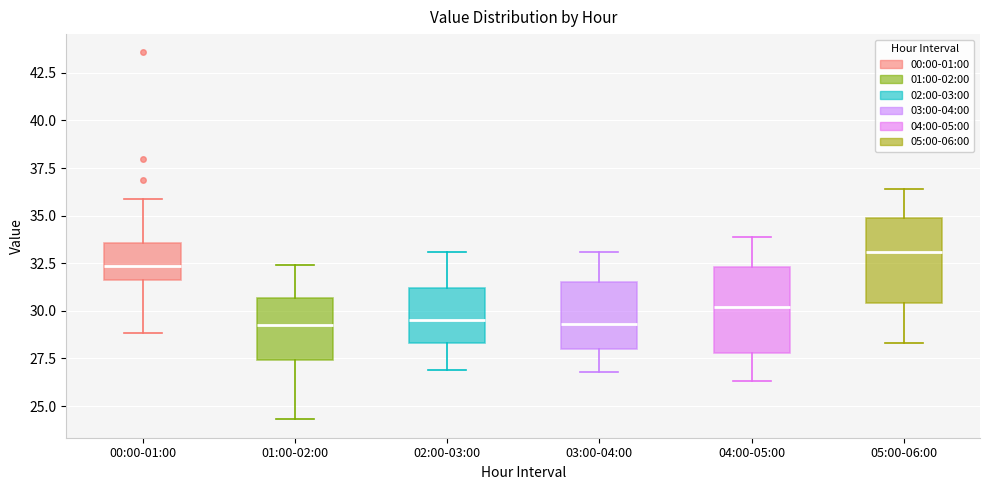

Reading left to right, read every box against the y-axis: the position of its median line, the range the box covers, and the ends of its whiskers. The values are not printed on the chart, so give them approximately, as read against the axis.

00:00-01:00: median 32.5, box 31.5 to 33.5, whiskers 29.0 to 36.0
01:00-02:00: median 29.5, box 27.5 to 30.5, whiskers 24.5 to 32.5
02:00-03:00: median 29.5, box 28.5 to 31.0, whiskers 27.0 to 33.0
03:00-04:00: median 29.5, box 28.0 to 31.5, whiskers 27.0 to 33.0
04:00-05:00: median 30.0, box 28.0 to 32.5, whiskers 26.5 to 34.0
05:00-06:00: median 33.0, box 30.5 to 35.0, whiskers 28.5 to 36.5